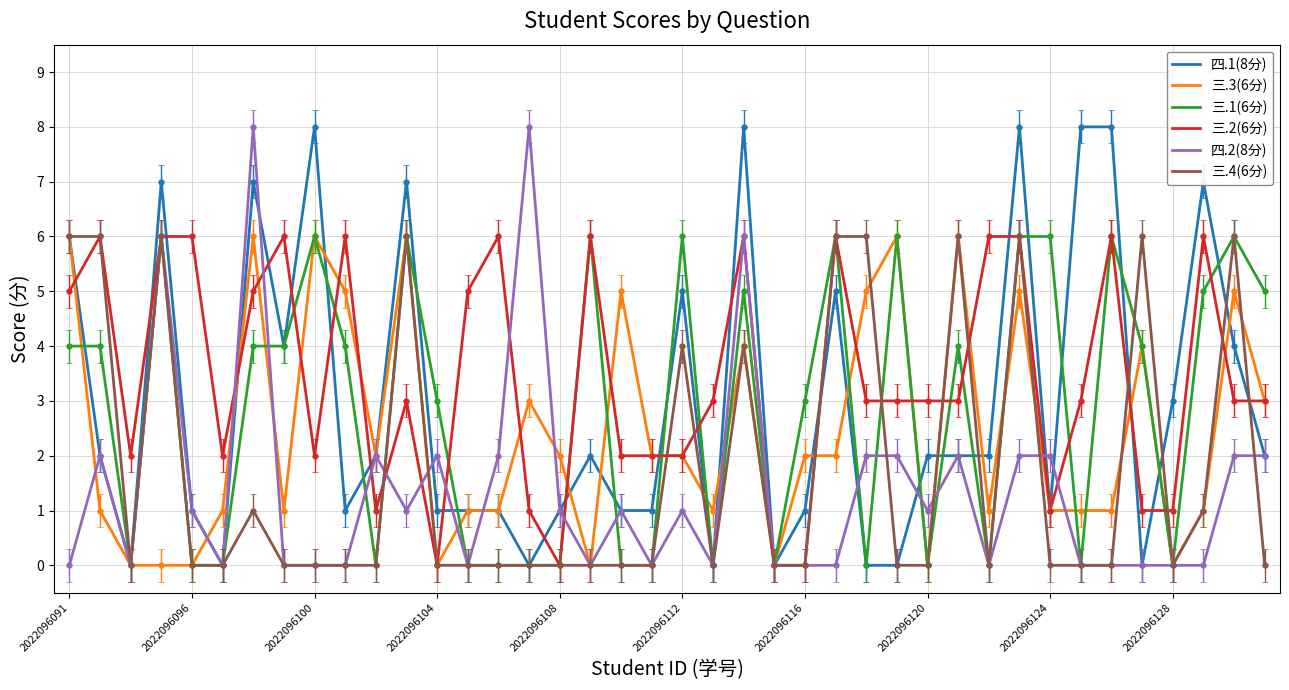

Which series has the largest total across all categories?

三.2(6分)